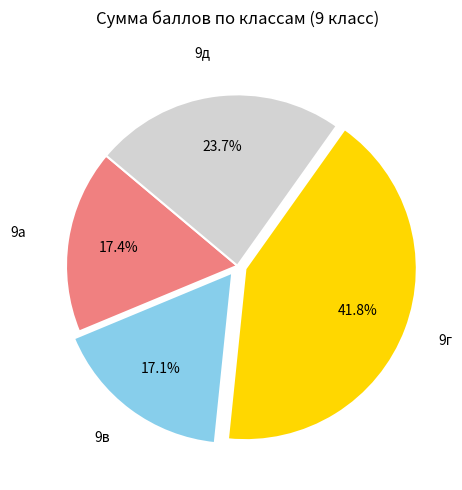

How many slices are in this pie chart?

4